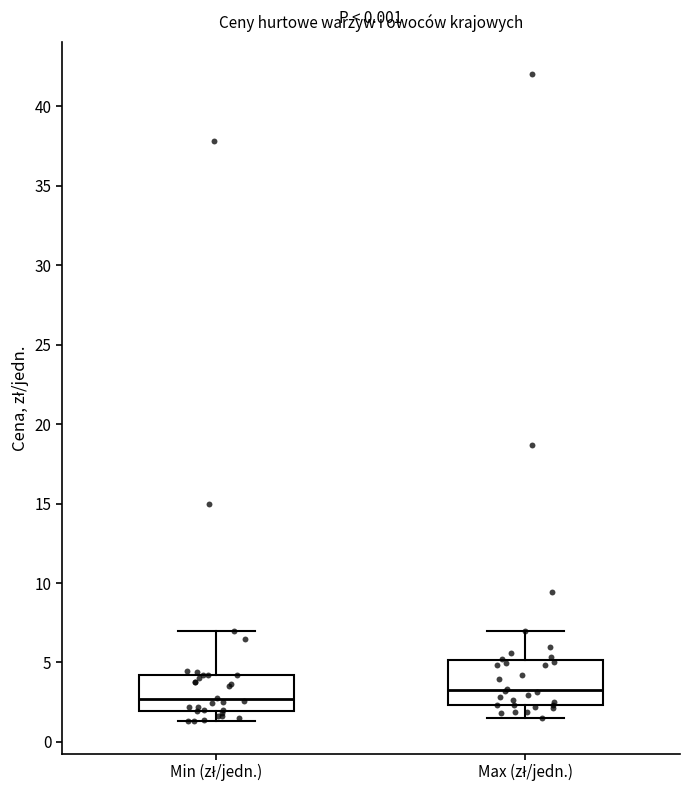

Where does the upper whisker of the box for Min (zł/jedn.) end on the y-axis? The values are not printed on the chart, so give them approximately, as read against the axis.

7.0